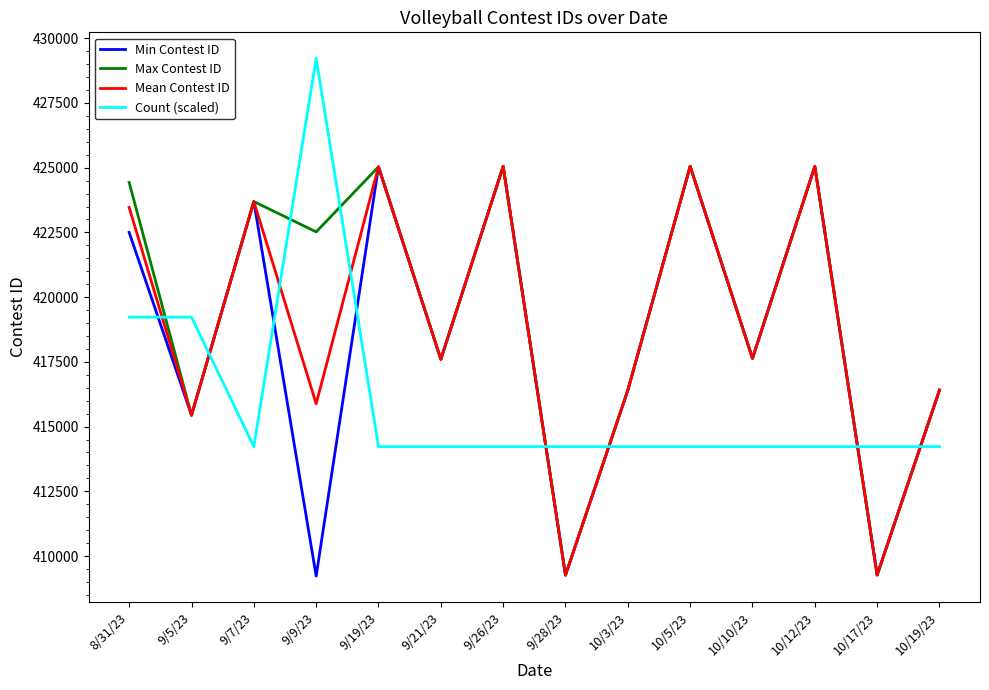

What position from the left is 9/26/23?

7